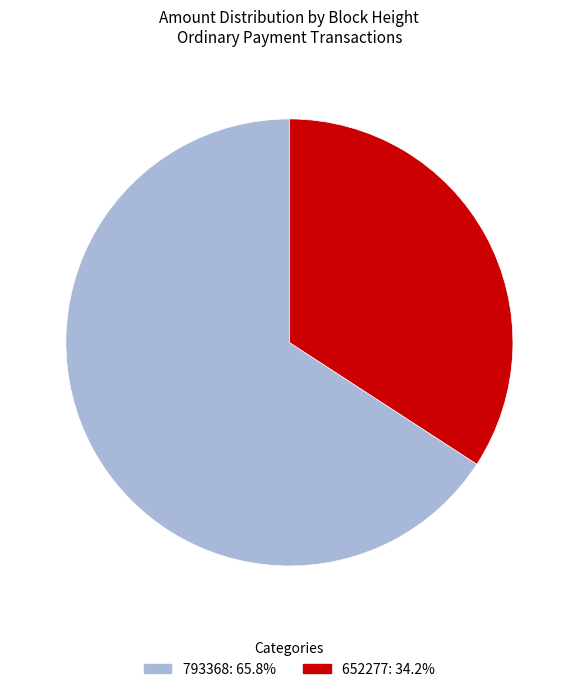

Do 652277 and 793368 together represent more than half of the pie?

Yes